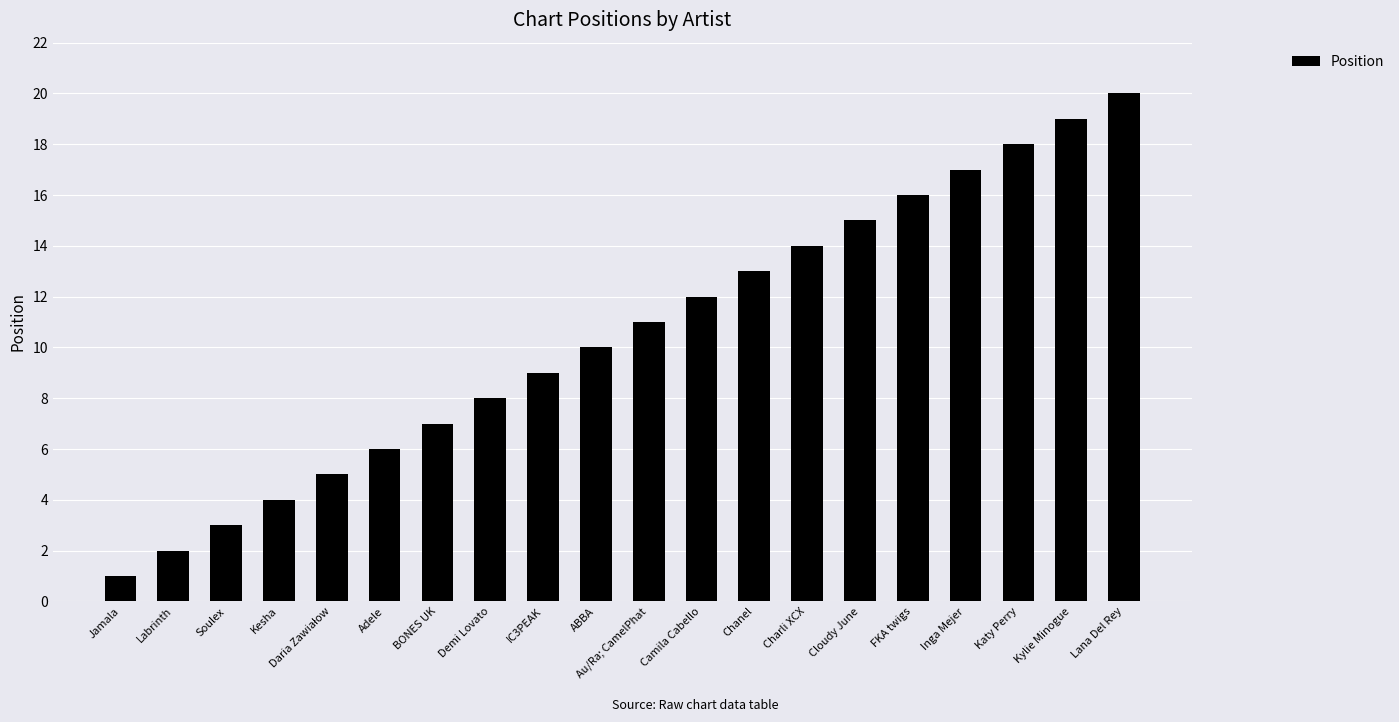

What is the change in value from Adele to Kylie Minogue?

+13